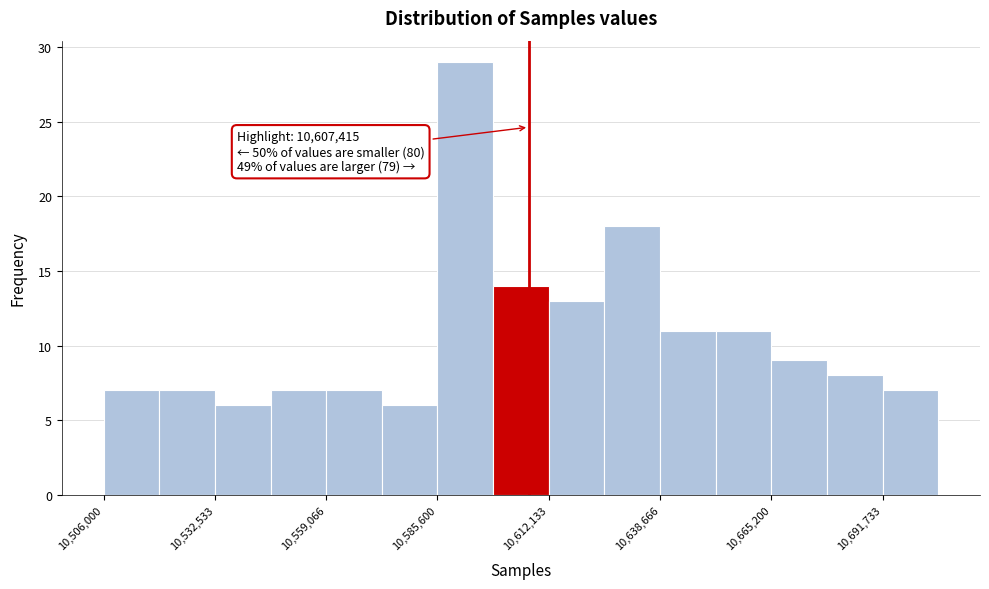

Read against the x-axis, roughly where is the centre of the tallest bar?

10590000